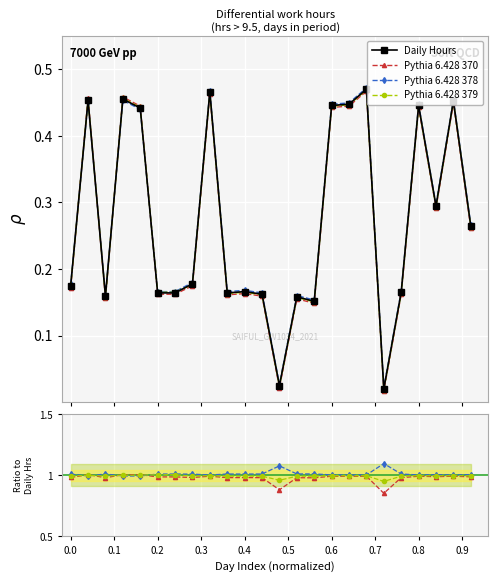

What is the average value of the Pythia 6.428 379 series?

1.0